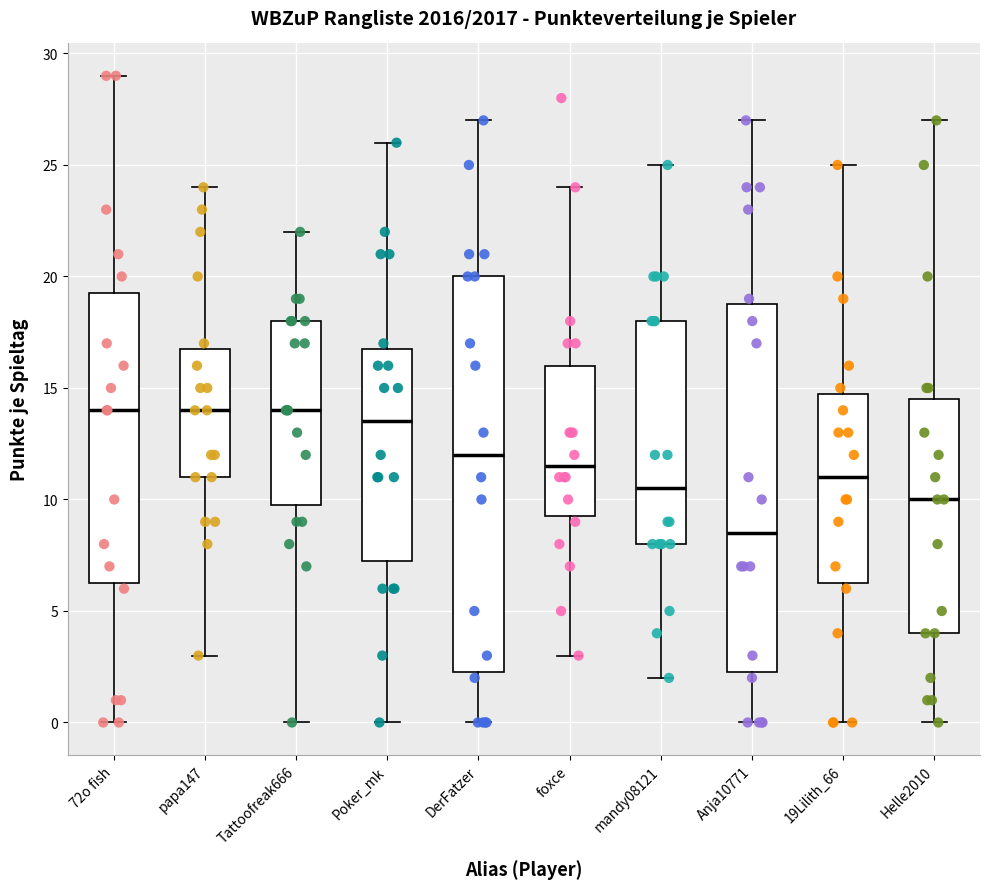

Reading left to right, transcribe this box plot: for each box, give where its median line is, the range the box spans, and where its two whiskers end, as read against the y-axis. The values are not printed on the chart, so give them approximately, as read against the axis.

72o fish: median 14.0, box 6.5 to 19.5, whiskers 0.0 to 29.0
papa147: median 14.0, box 11.0 to 17.0, whiskers 3.0 to 24.0
Tattoofreak666: median 14.0, box 10.0 to 18.0, whiskers 0.0 to 22.0
Poker_mk: median 13.5, box 7.5 to 17.0, whiskers 0.0 to 26.0
DerFatzer: median 12.0, box 2.5 to 20.0, whiskers 0.0 to 27.0
foxce: median 11.5, box 9.5 to 16.0, whiskers 3.0 to 24.0
mandy08121: median 10.5, box 8.0 to 18.0, whiskers 2.0 to 25.0
Anja10771: median 8.5, box 2.5 to 19.0, whiskers 0.0 to 27.0
19Lilith_66: median 11.0, box 6.5 to 15.0, whiskers 0.0 to 25.0
Helle2010: median 10.0, box 4.0 to 14.5, whiskers 0.0 to 27.0